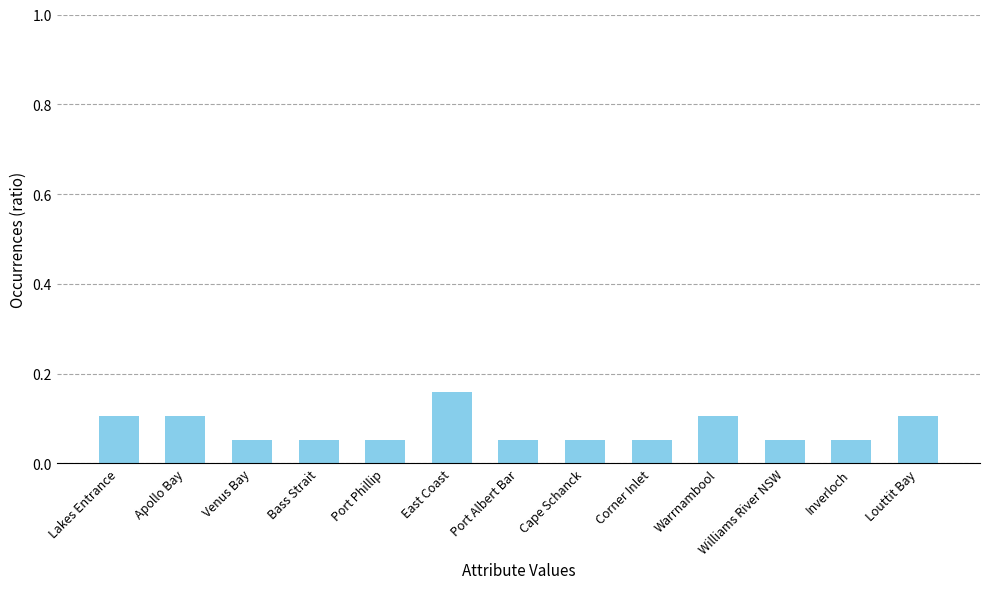

The value at Apollo Bay is 0.1. True or false?

True